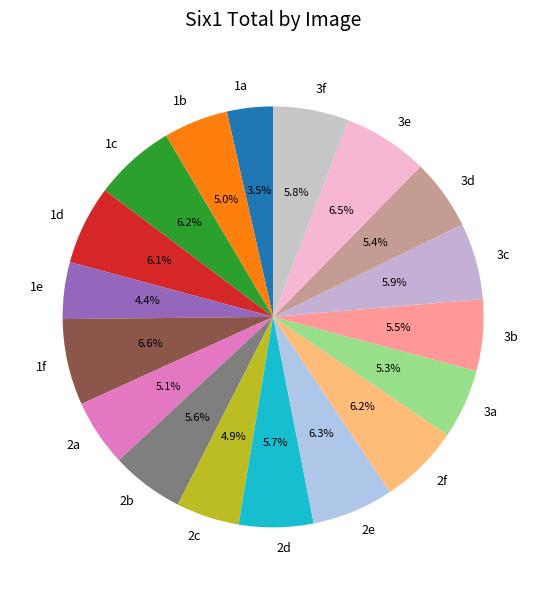

What is the smallest slice in the pie chart?

1a